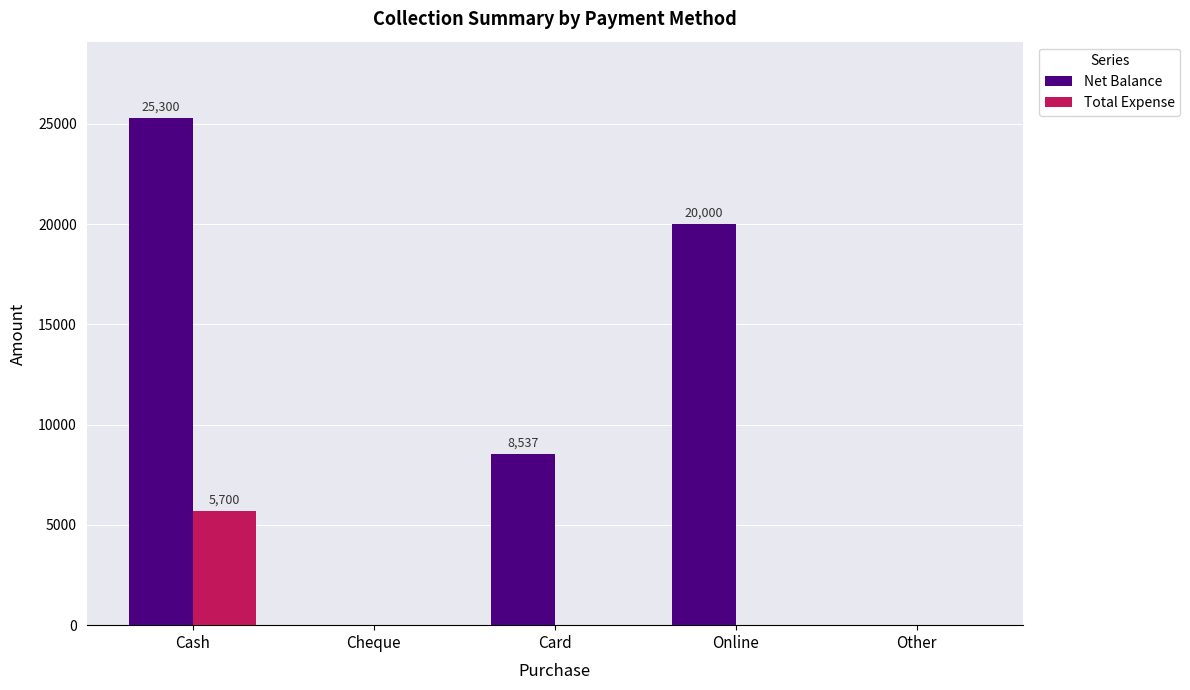

Is the value of Total Expense at Online greater than the value of Net Balance at Online?

No